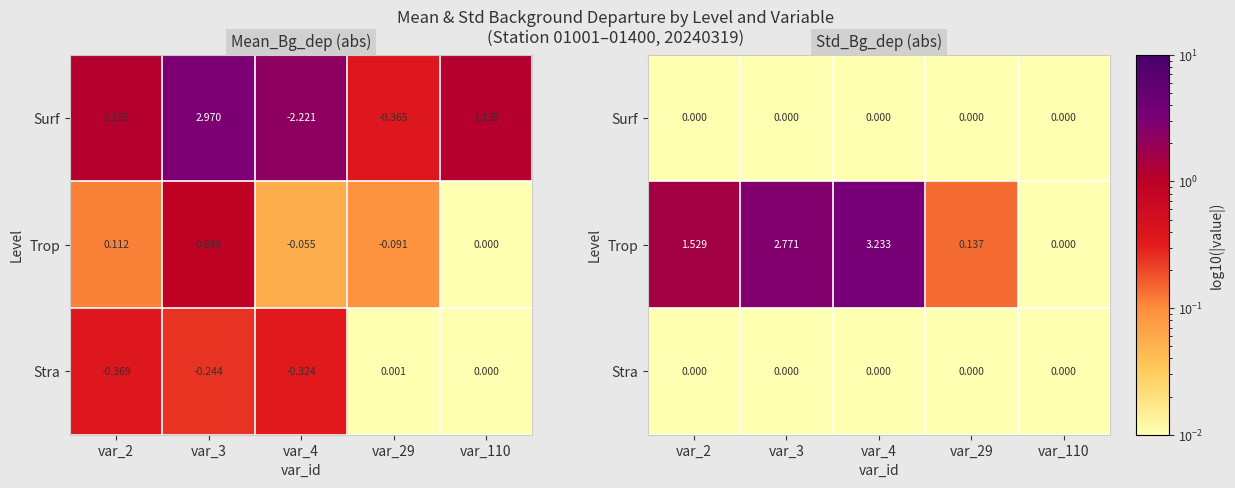

How many data points in Trop are less than 1?

2